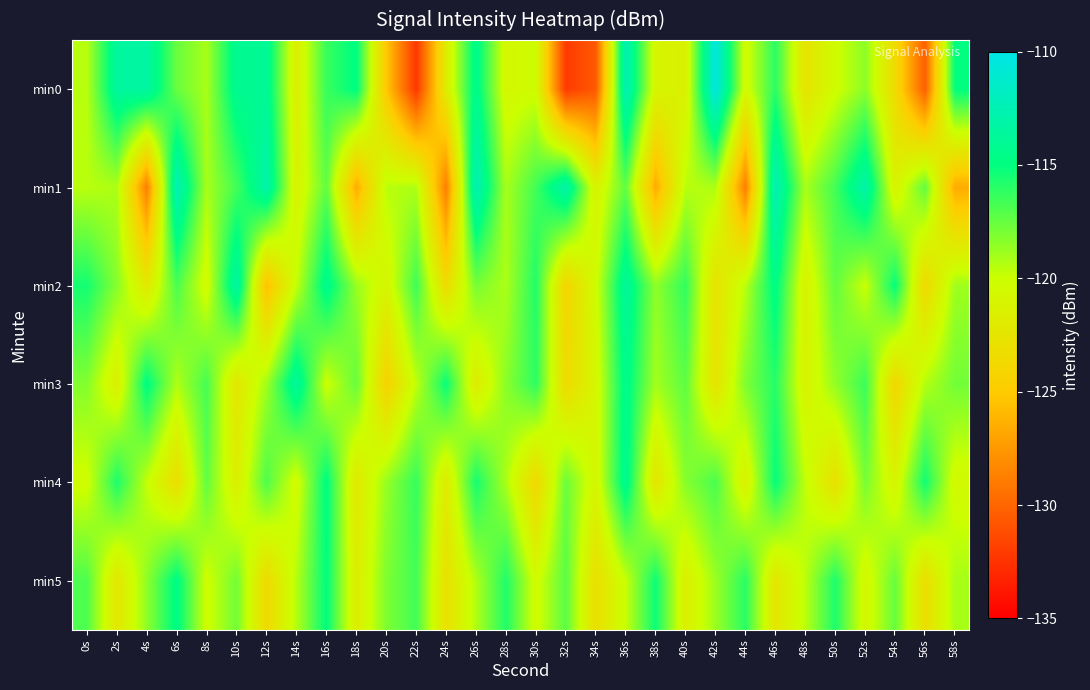

Rank the series at 50s from highest to lowest value.

min5, min1, min2, min3, min0, min4